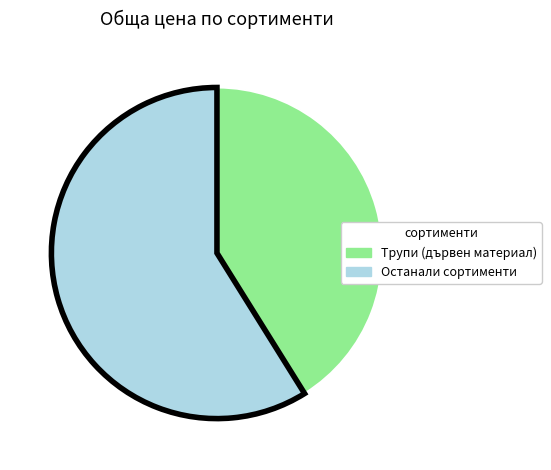

Do Останали сортименти and Трупи (дървен материал) together represent more than half of the pie?

Yes